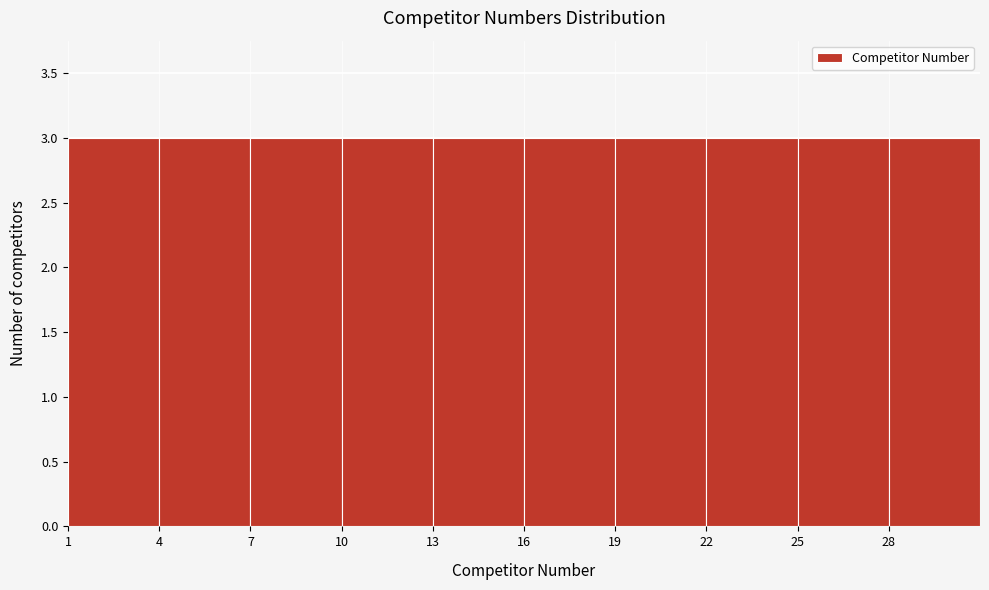

Reading left to right, transcribe this chart: for each bar, give the range it covers on the x-axis and its height. The values are not printed on the chart, so give them approximately, as read against the axis.

1 to 4: 3
4 to 7: 3
7 to 10: 3
10 to 13: 3
13 to 16: 3
16 to 19: 3
19 to 22: 3
22 to 25: 3
25 to 28: 3
28 to 31: 3